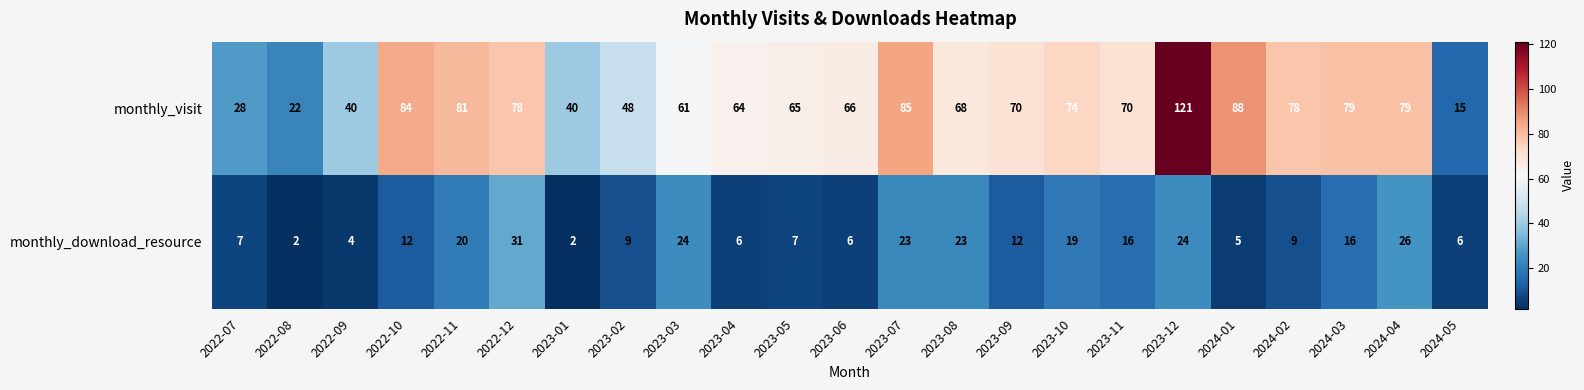

What is the total value across all series at 2022-08?

24